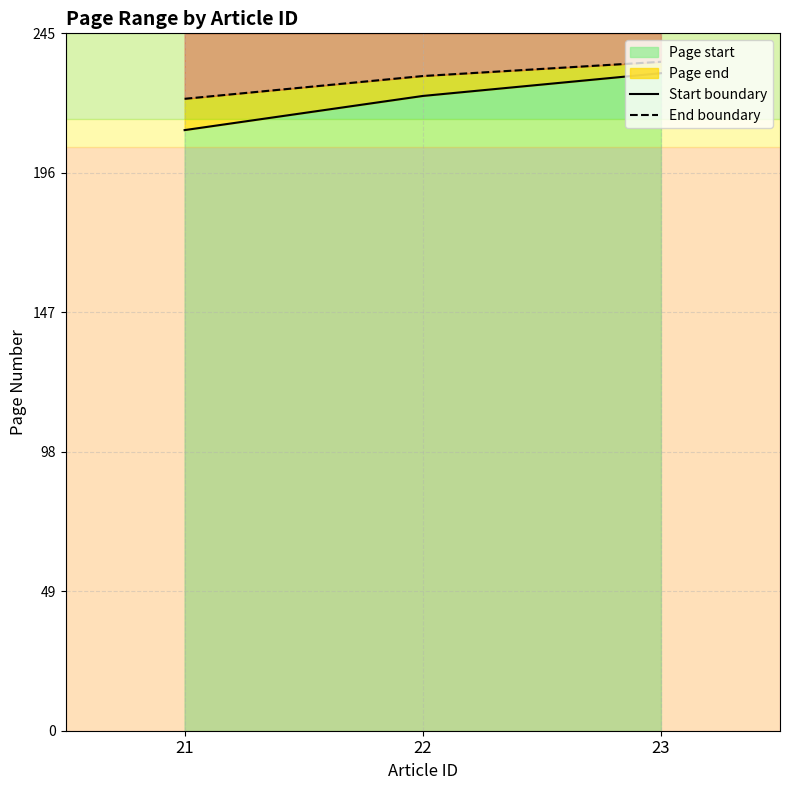

Which has a higher value, 21 or 23?

23